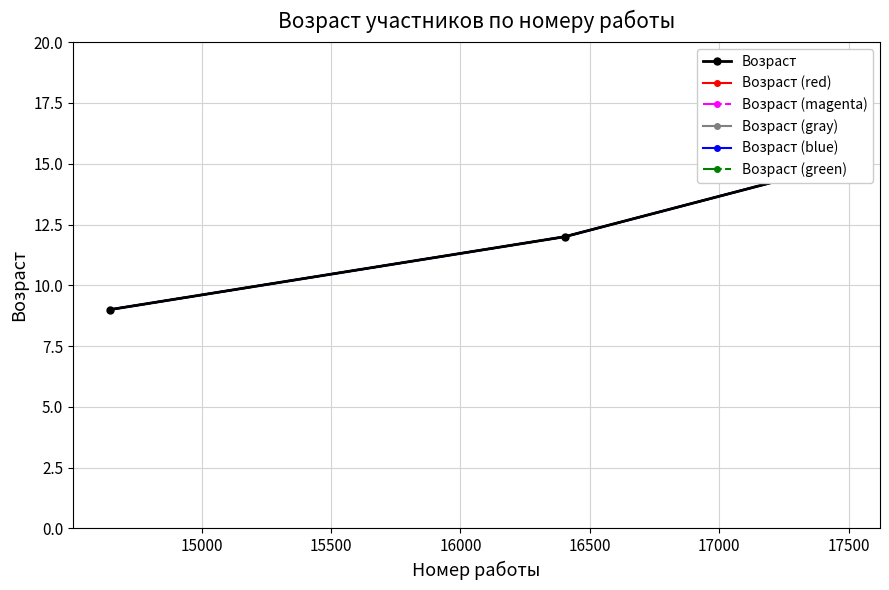

Is the value of Возраст (blue) at 16000 greater than the value of Возраст (magenta) at 15500?

No